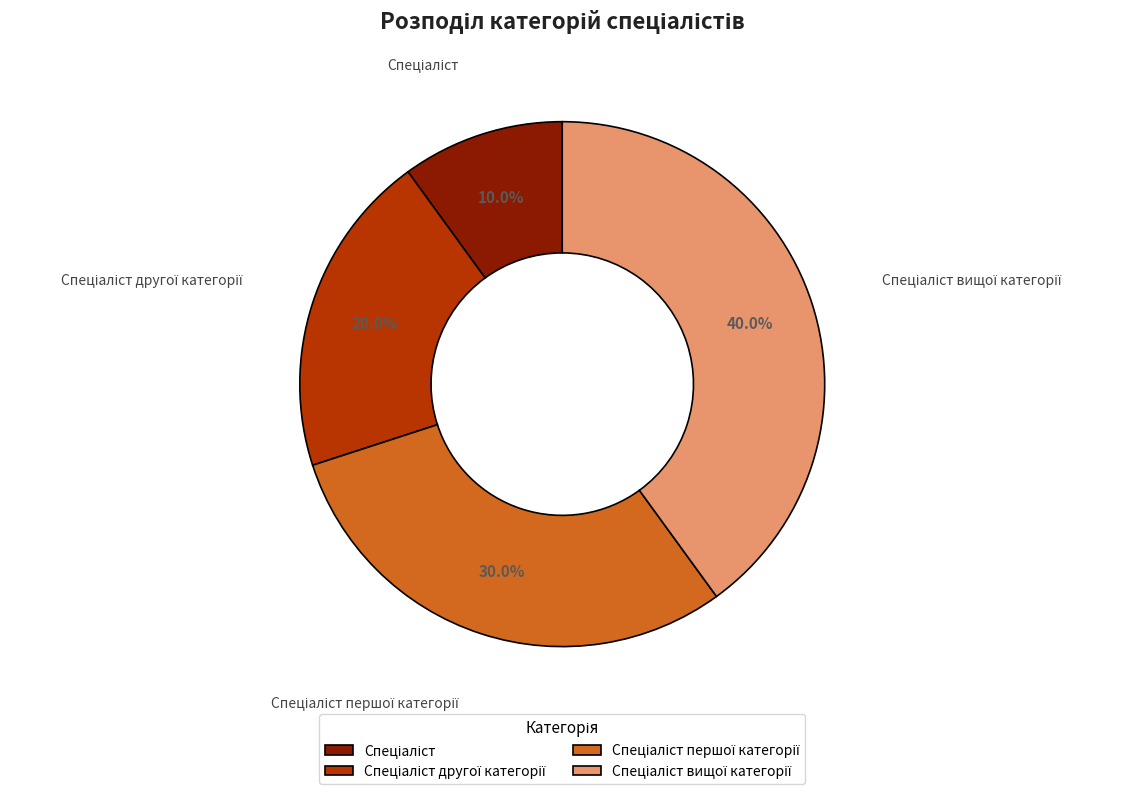

Does any single category account for the majority?

No